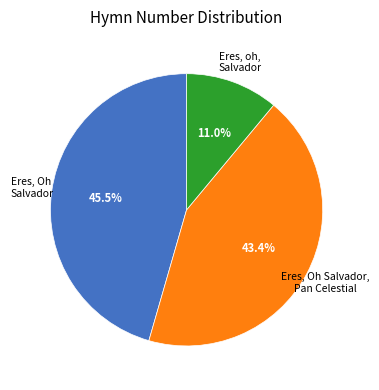

Is there a majority slice in this chart?

No